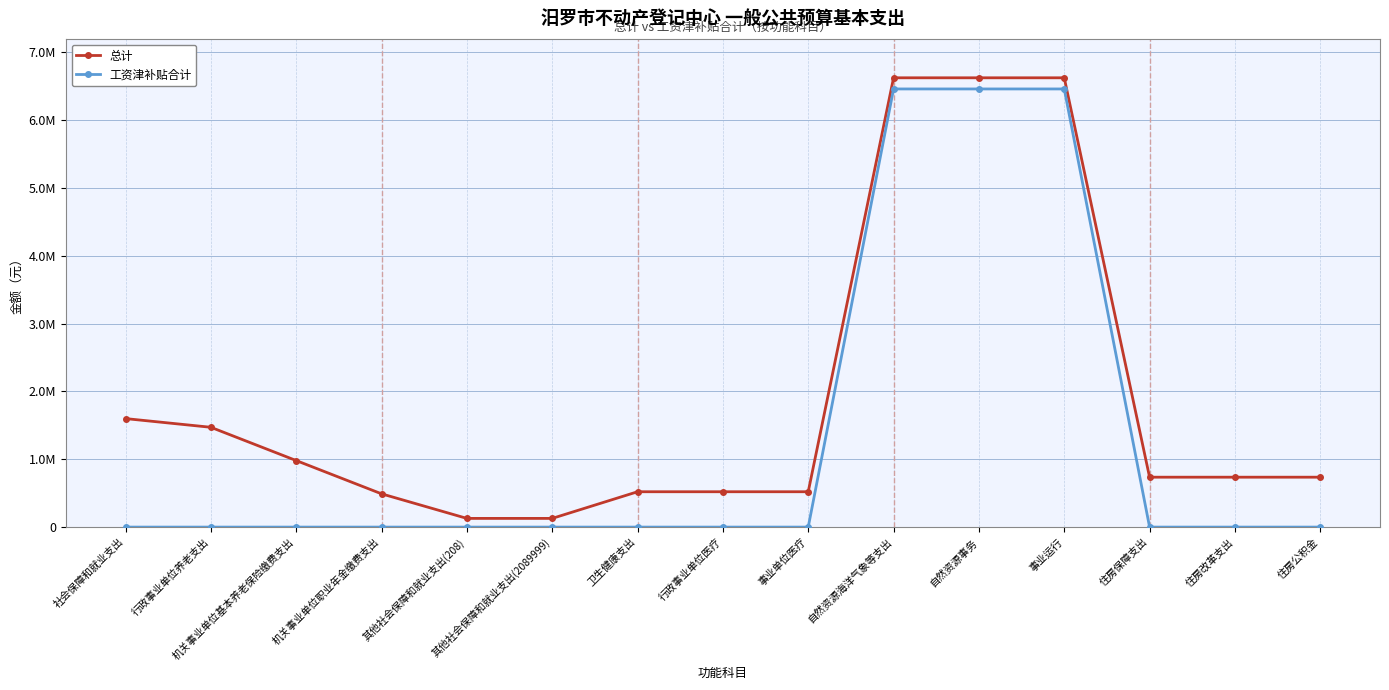

What is the difference between the 工资津补贴合计 values at 住房保障支出 and 事业运行?

6461669.0